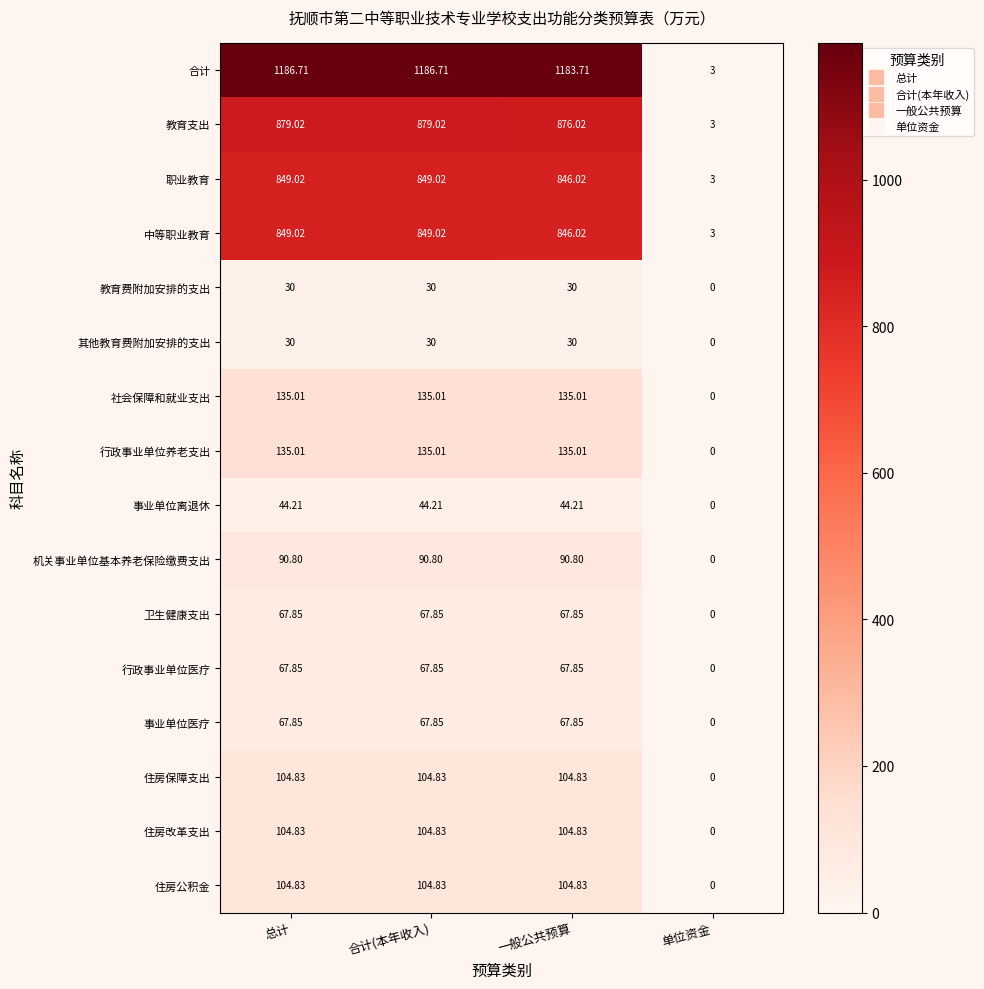

Which category has the lowest value in the 中等职业教育 series?

单位资金